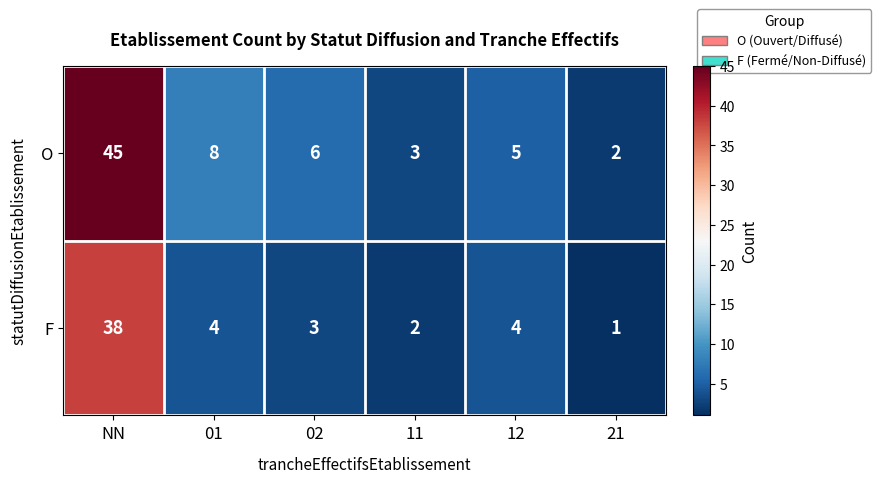

The value of O at 02 is 9. True or false?

False